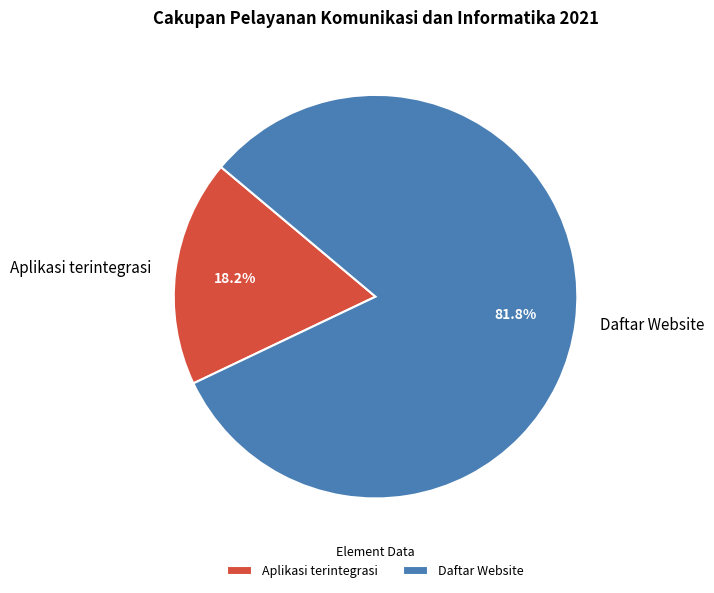

What is the ratio of the value at Aplikasi terintegrasi to the value at Daftar Website?

0.2